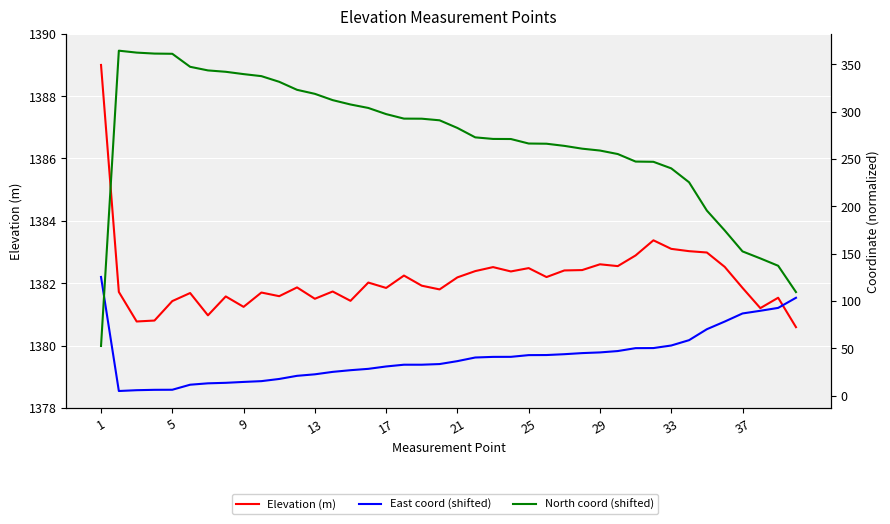

How many data points in Elevation (m) are above 1381?

36